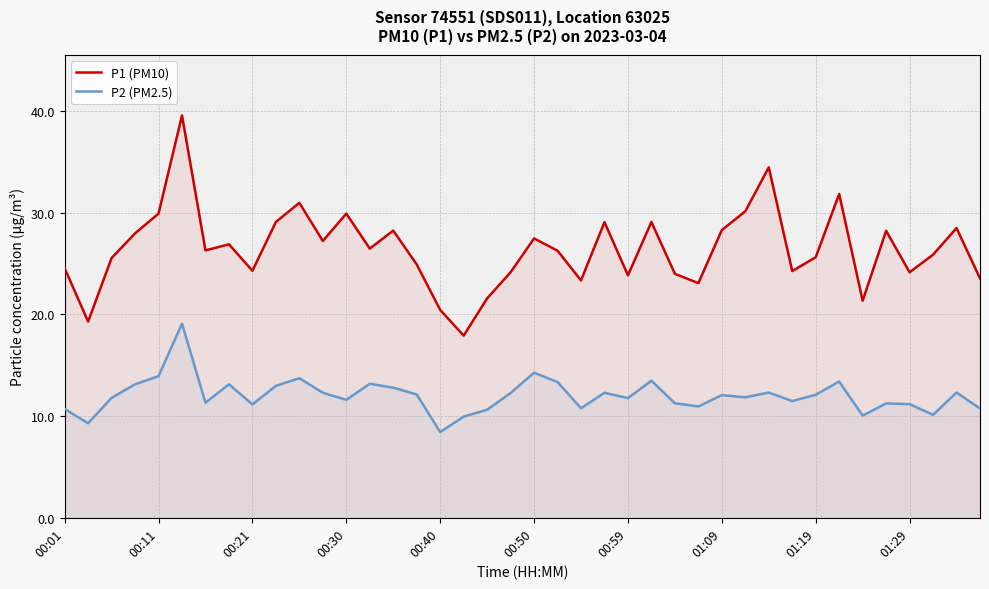

True or false: P2 (PM2.5) has more than 0 interior local peaks.

True